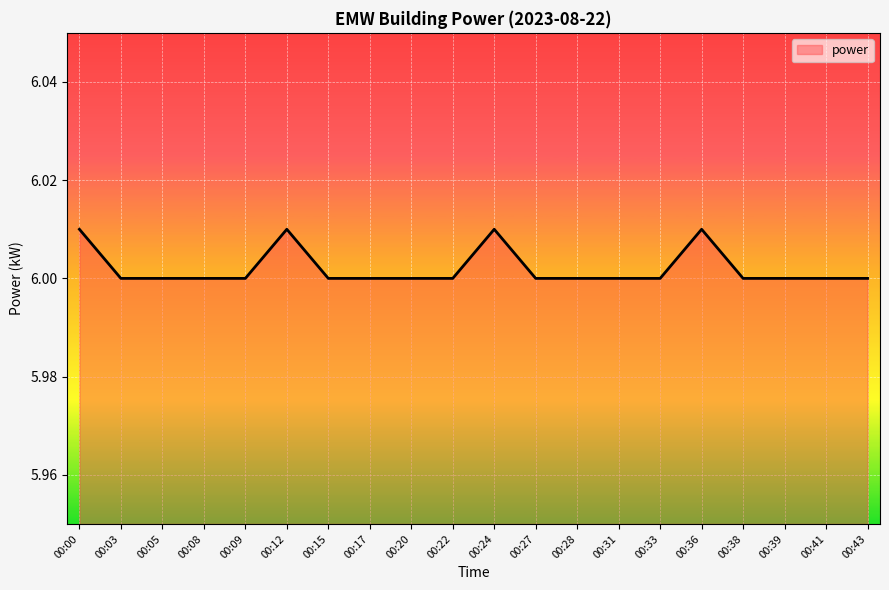

How many values are between 6 and 7?

20